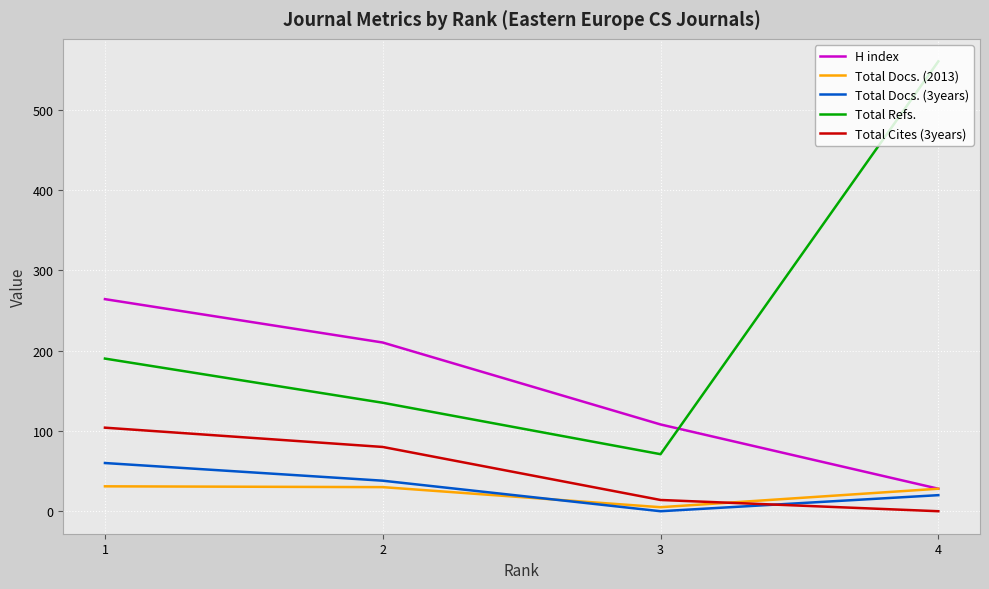

What is the total value across all series at 3?

198